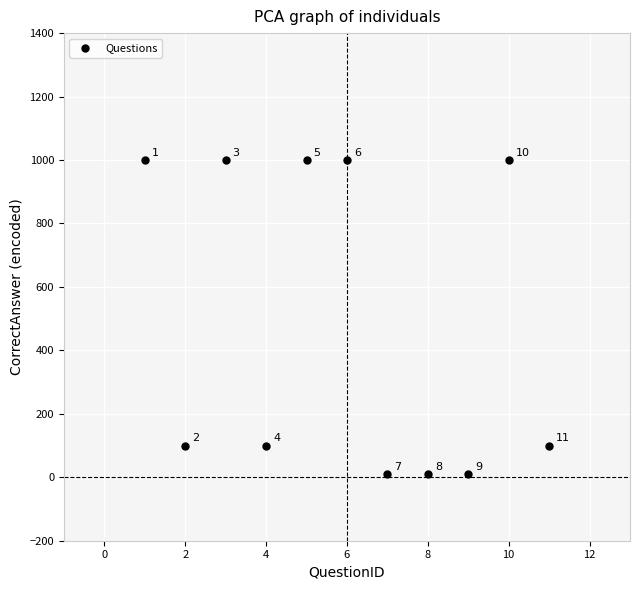

What is the range of Y values (max minus min)?

990